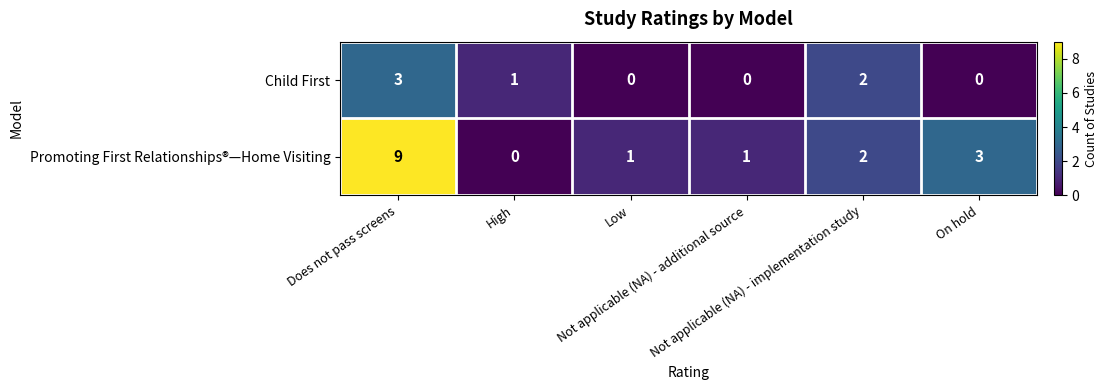

List the series in order of their peak value, highest first.

Promoting First Relationships®—Home Visiting, Child First